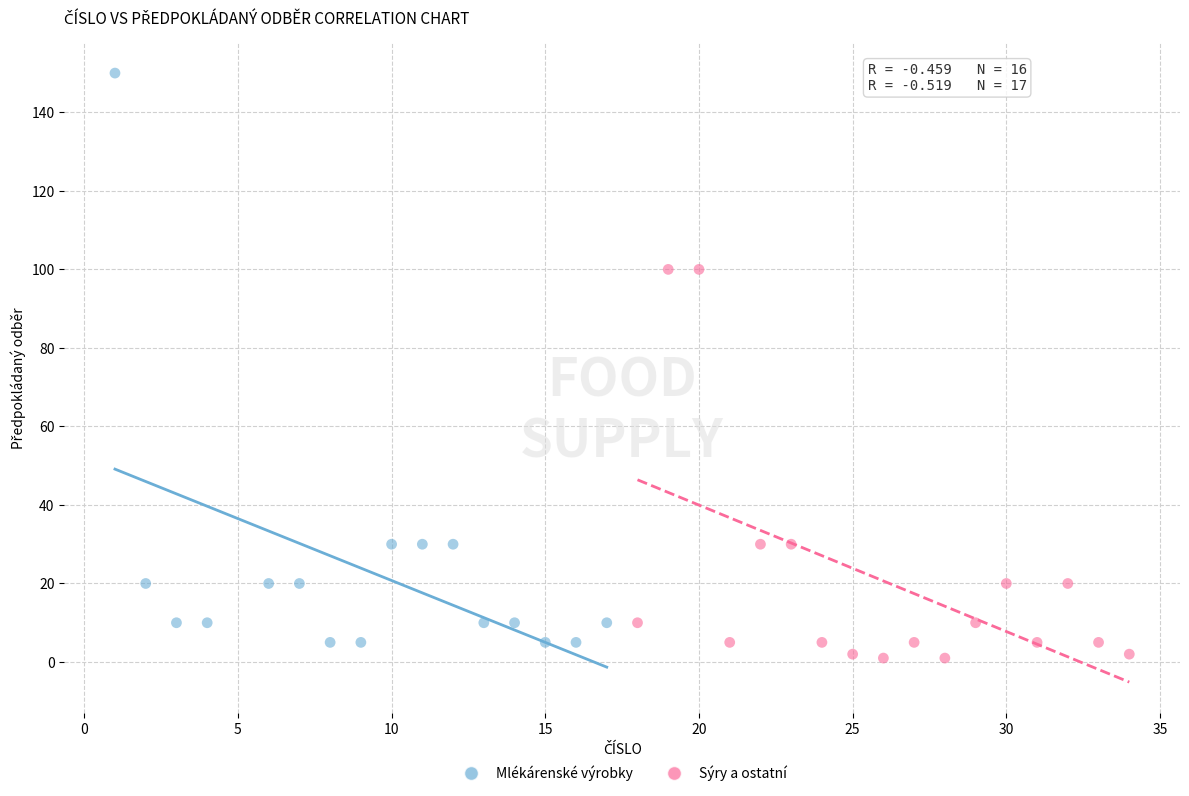

Which series contains the highest Y value?

Mlékárenské výrobky